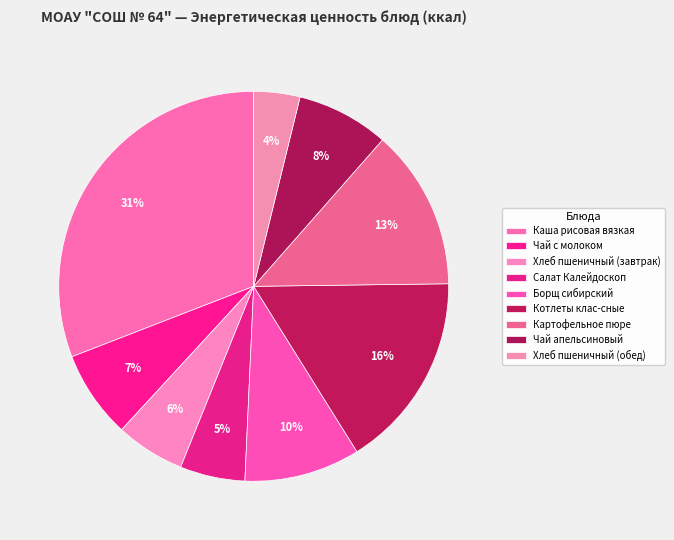

Is it true that Хлеб пшеничный (завтрак) is 6% of the pie?

True